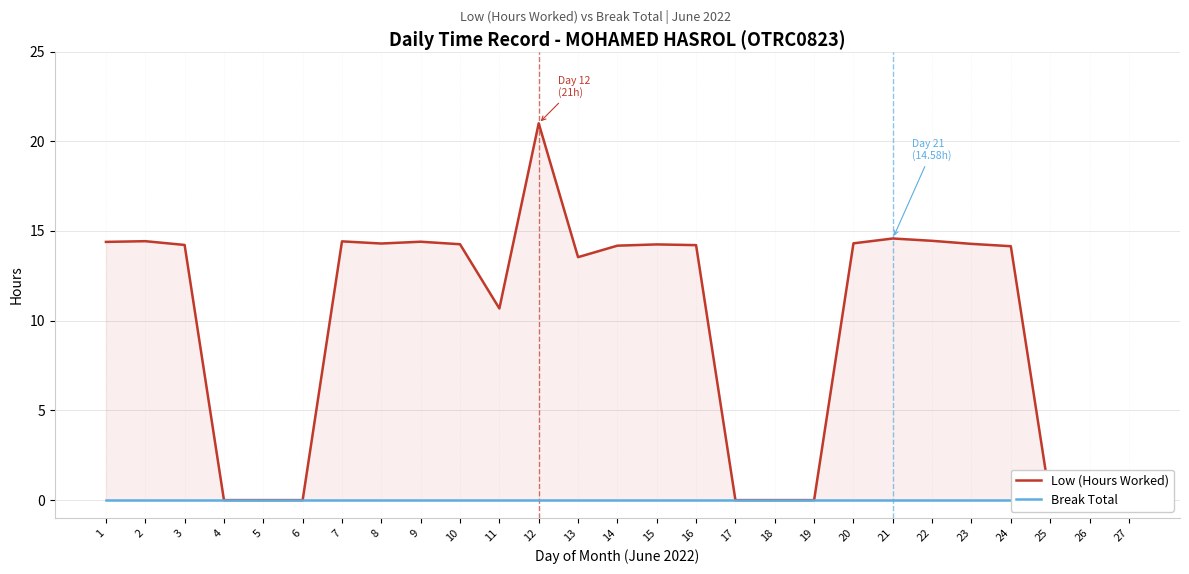

What is the value of the Low (Hours Worked) point at the 12th from the left?

21.0